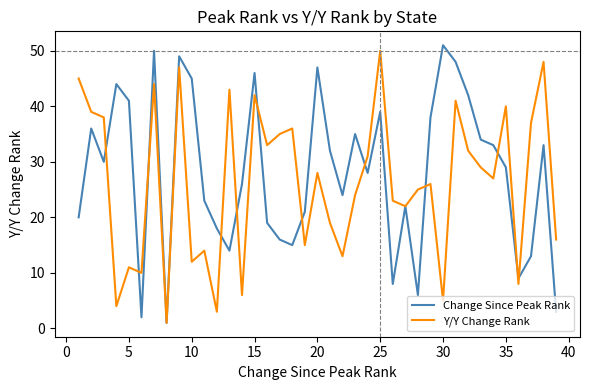

What is the maximum value for Y/Y Change Rank?

50